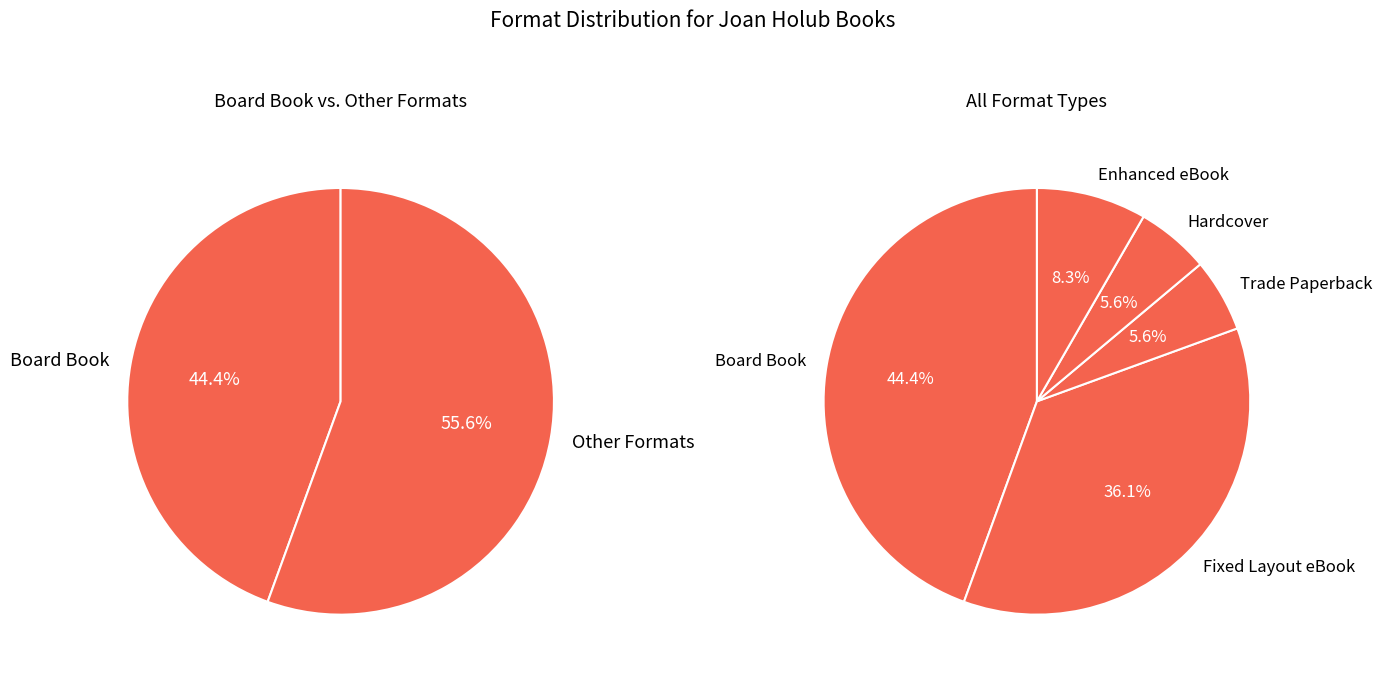

Which category has the biggest portion of the pie?

Board Book